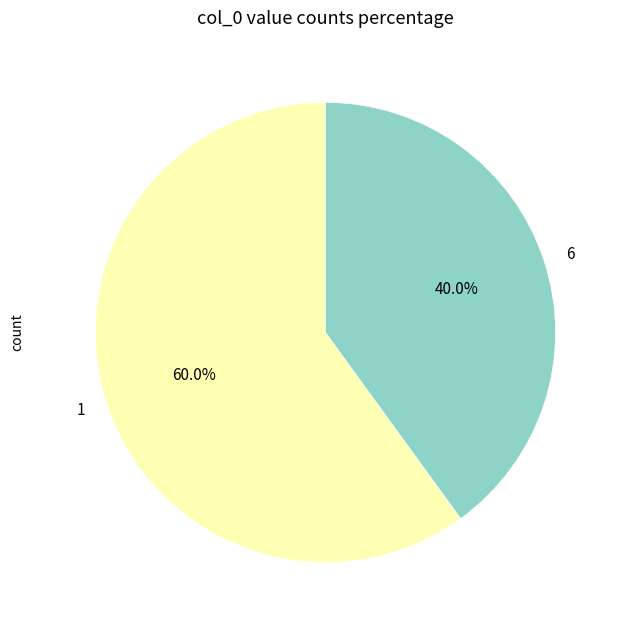

Is there a majority slice in this chart?

Yes